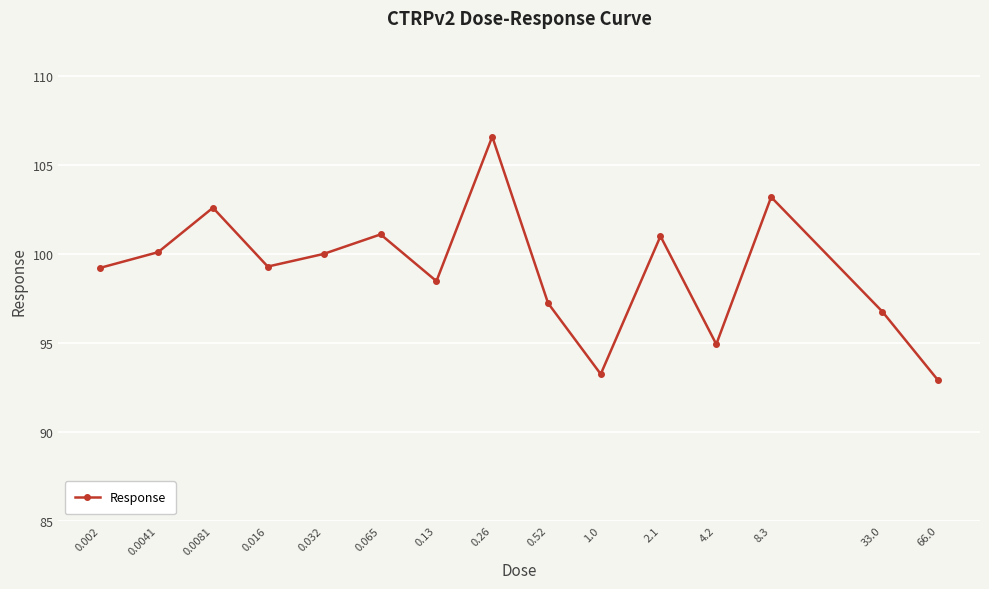

Is this an area chart (filled region under the line)?

No